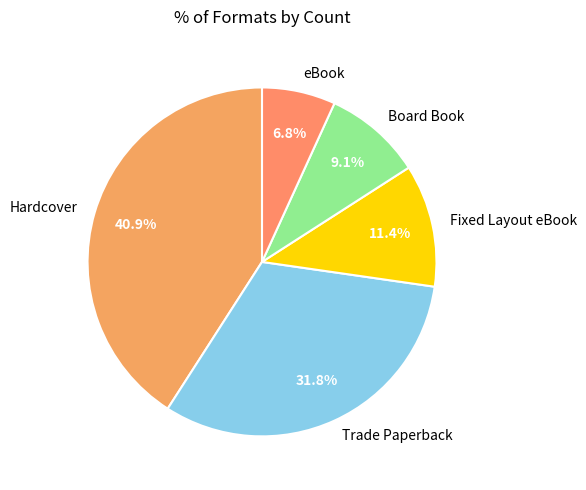

What percentage is the Board Book slice, to the nearest percent?

9%